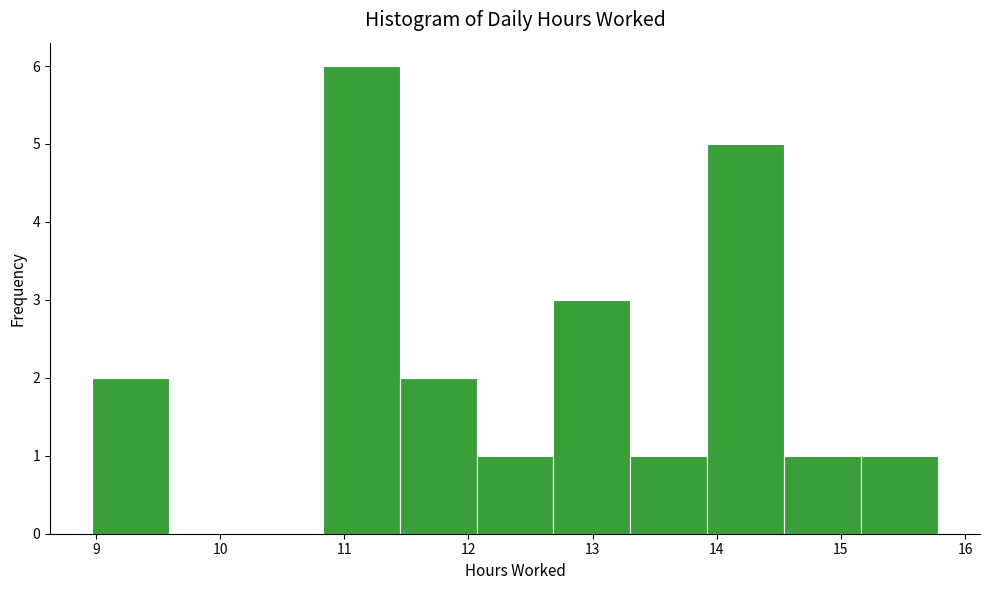

Reading left to right, list every bar in this chart as the range it spans on the x-axis followed by its height. Neither the bar edges nor the heights are printed on the chart, so give them approximately, as read against the axes.

9.0 to 9.6: 2
9.6 to 10.2: 0
10.2 to 10.8: 0
10.8 to 11.4: 6
11.4 to 12.1: 2
12.1 to 12.7: 1
12.7 to 13.3: 3
13.3 to 13.9: 1
13.9 to 14.5: 5
14.5 to 15.2: 1
15.2 to 15.8: 1